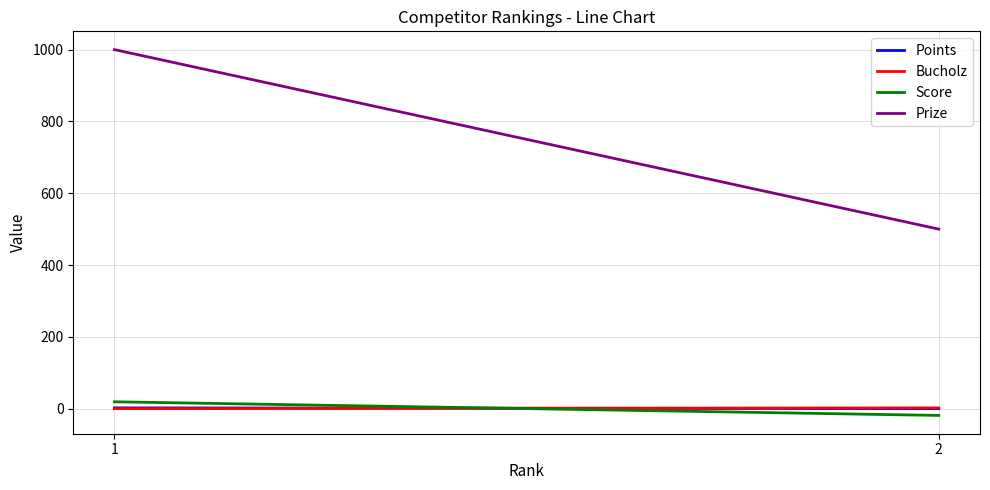

Is the value of Prize at 2 greater than the value of Bucholz at 2?

Yes